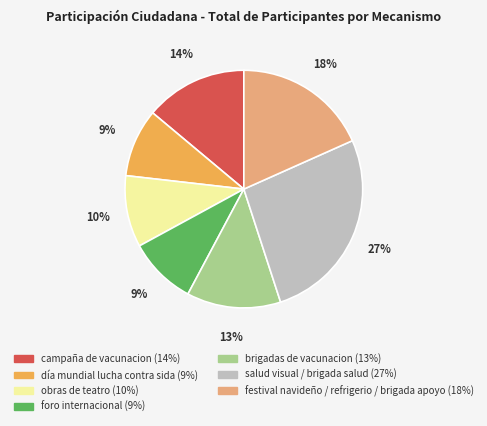

Does any single category account for the majority?

No